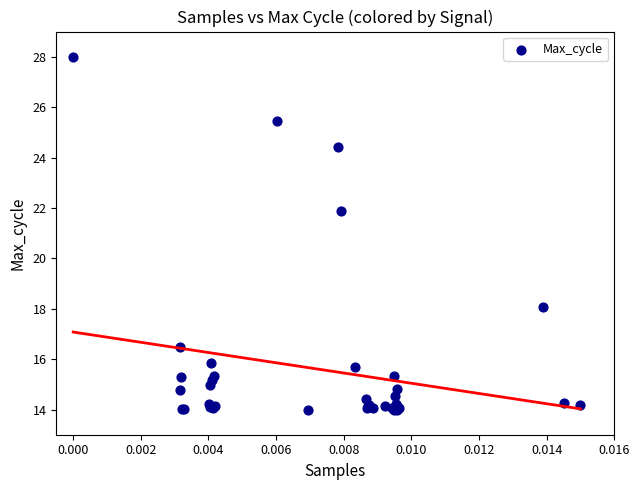

What Y value in the scatter plot is closest to 21?

21.9